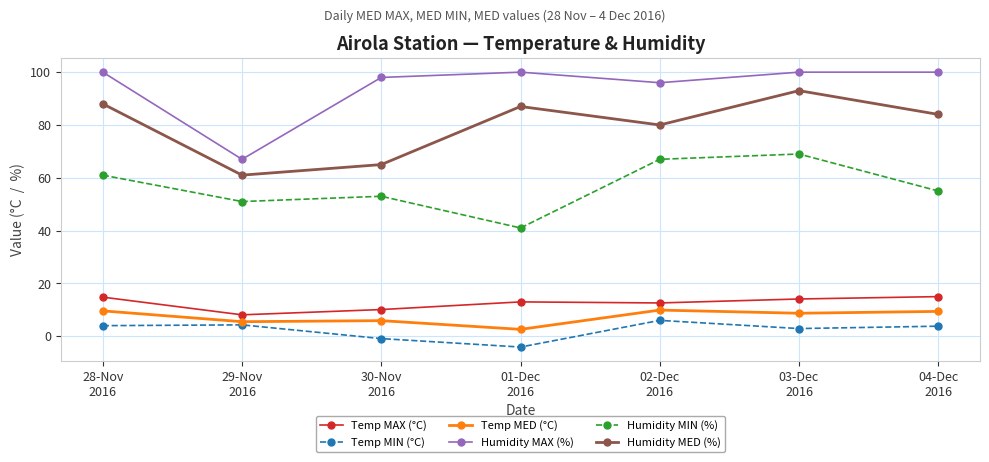

What position from the left is 03-Dec
2016?

6